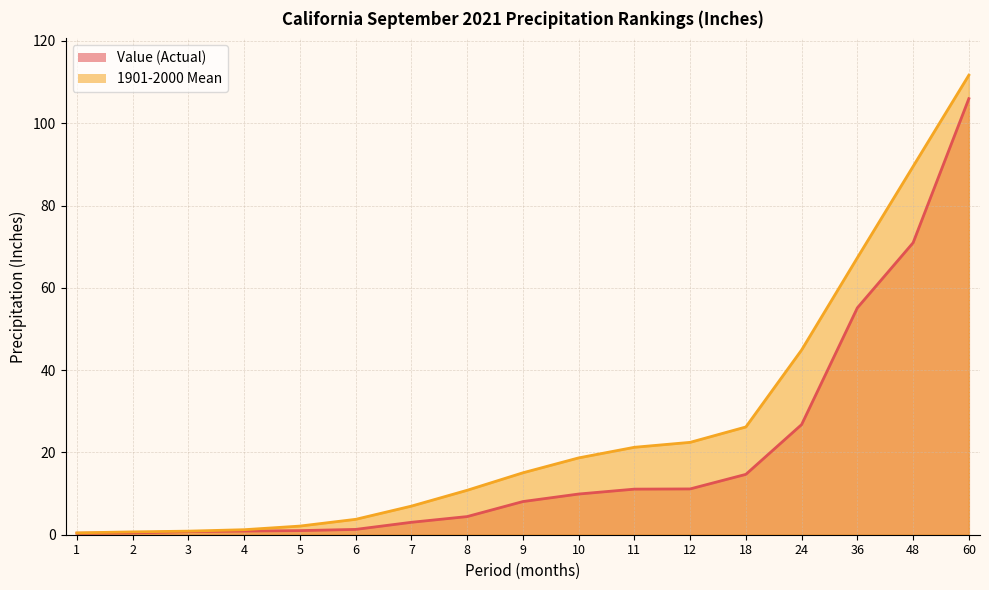

How many lines are shown in the chart?

2